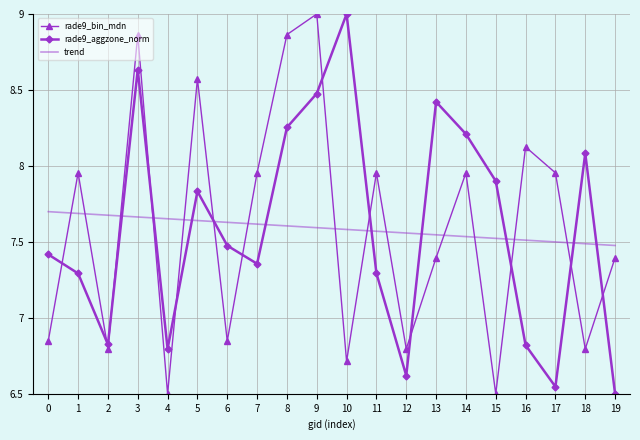

Which category has the lowest value in the rade9_aggzone_norm series?

19